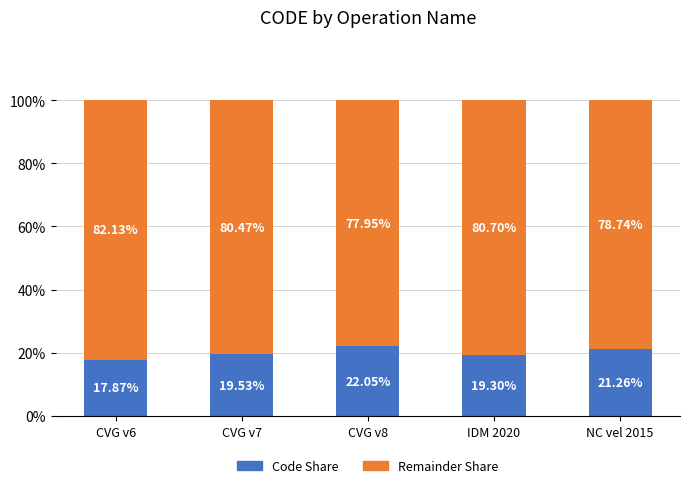

What is the total value across all series at CVG v6?

100.0